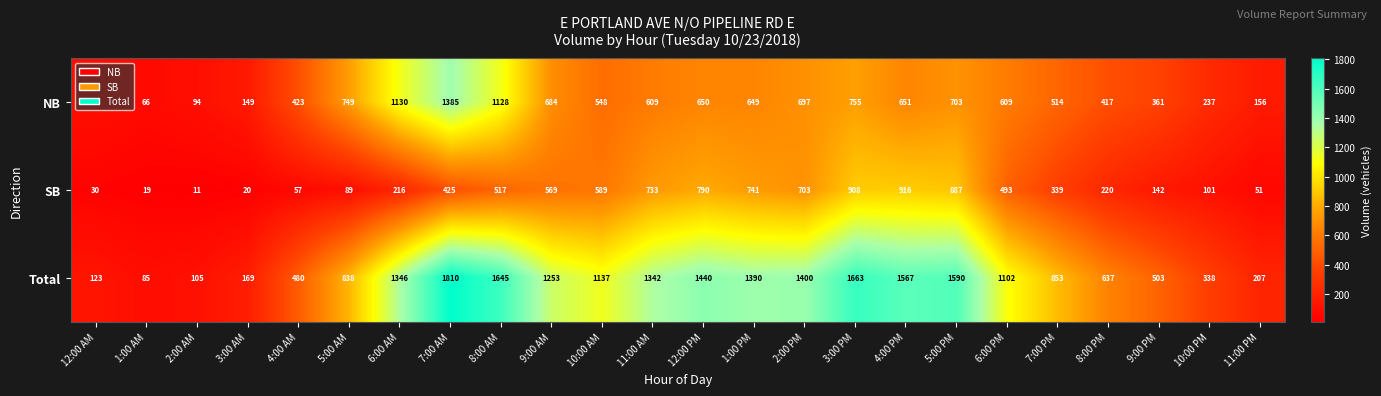

What is the difference between the highest and lowest values at 7:00 PM?

514